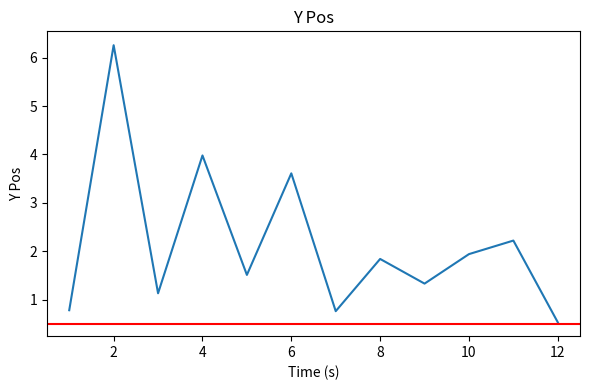

What is the average value?

2.2